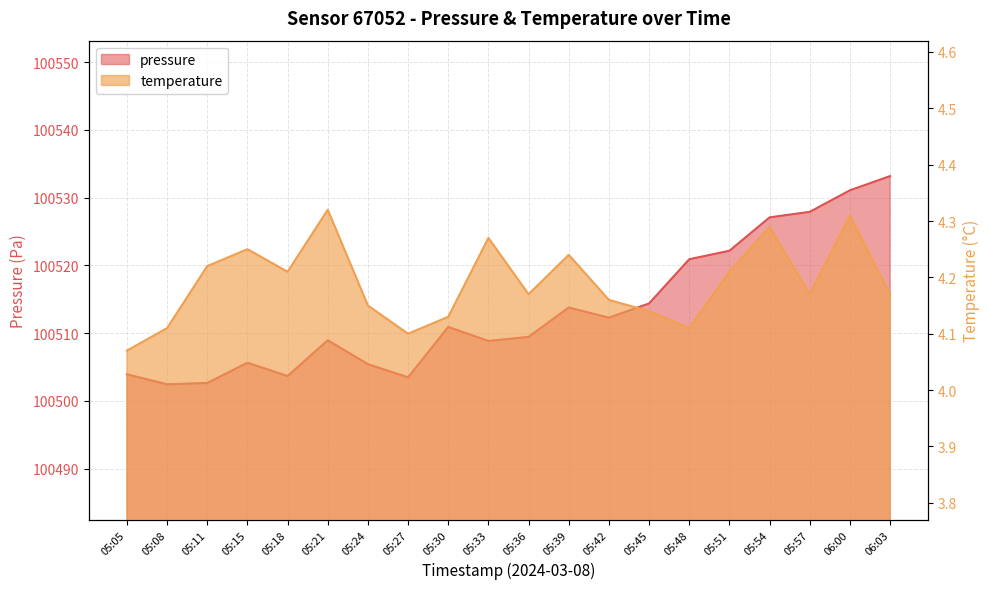

At which category is the sum across all series the highest?

06:03